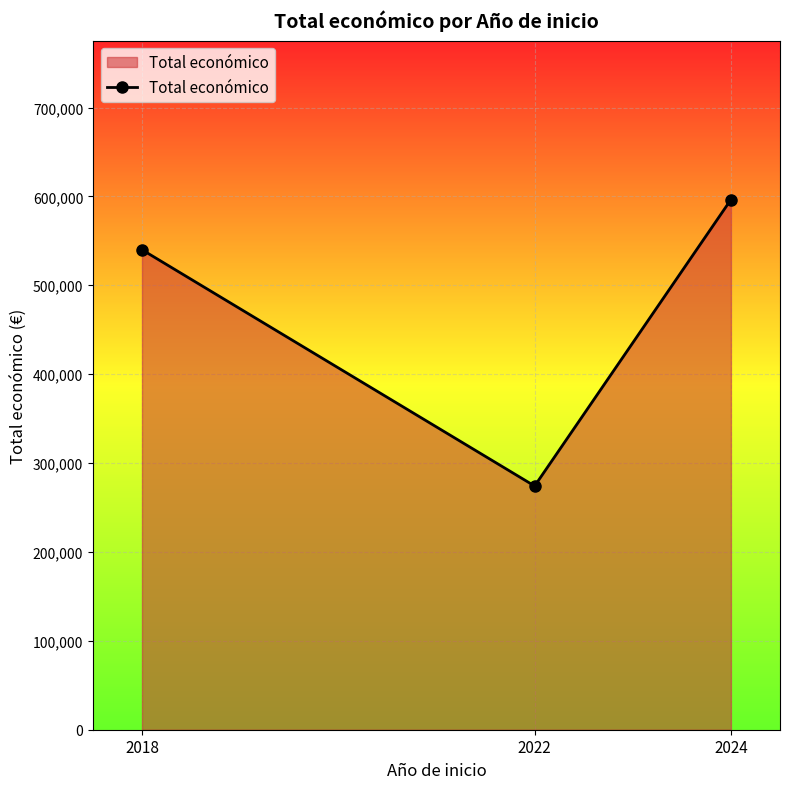

Reading right to left, list all the values displayed in this chart.

2024=596384	2022=274183	2018=540000